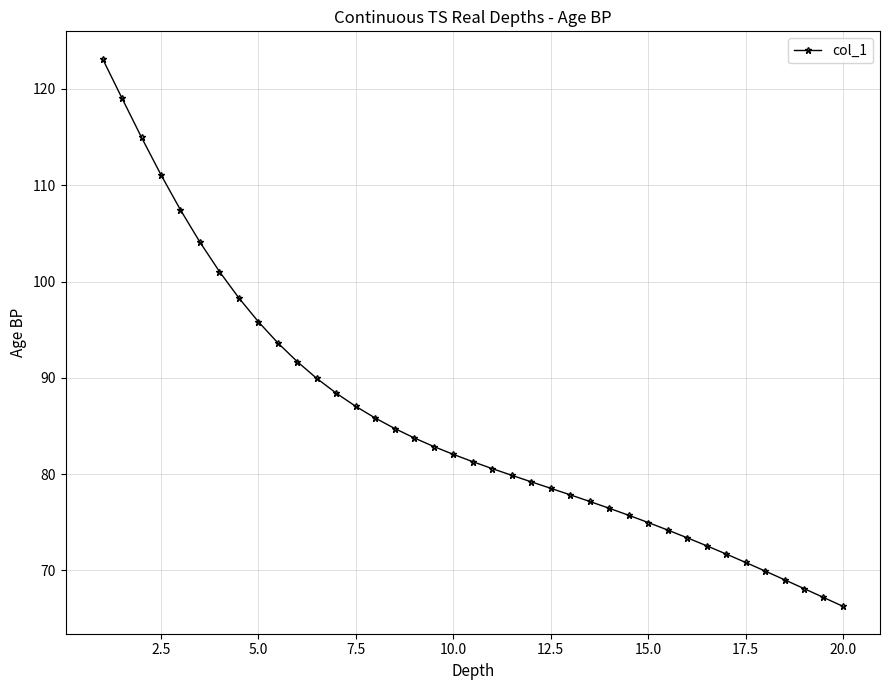

What is the average value?

85.4